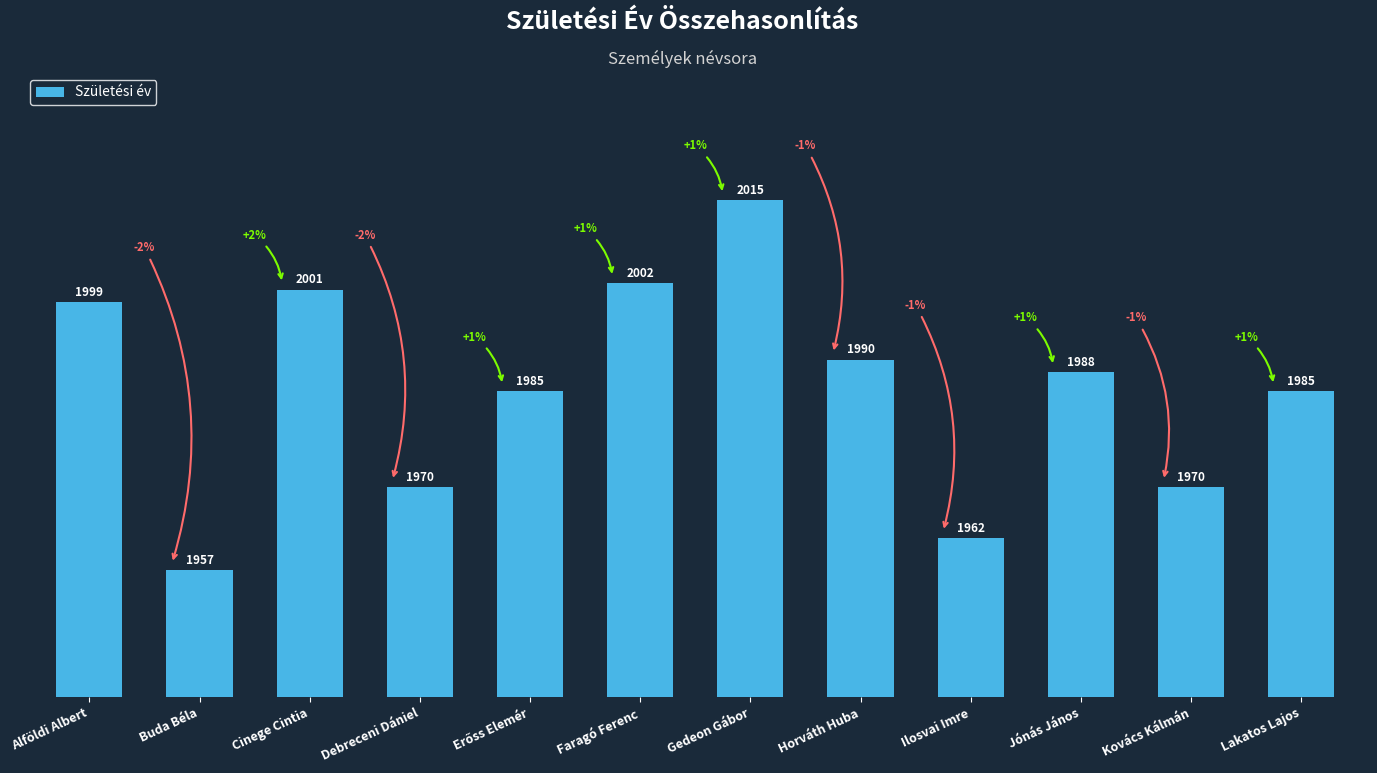

What is the sum of all values?

23824